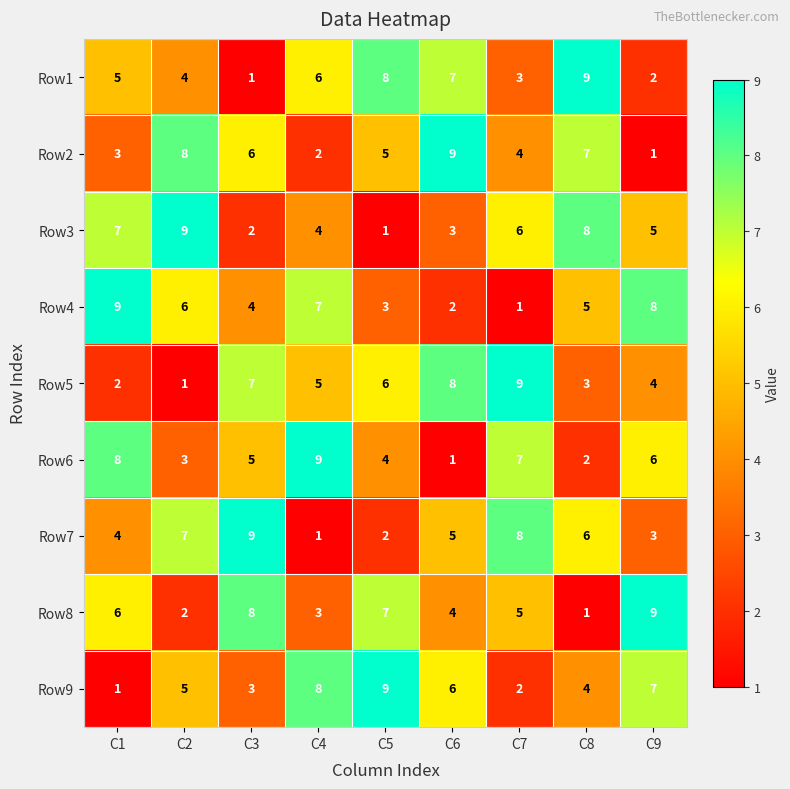

What is the difference between the maximum and minimum values in the Row1 series?

8